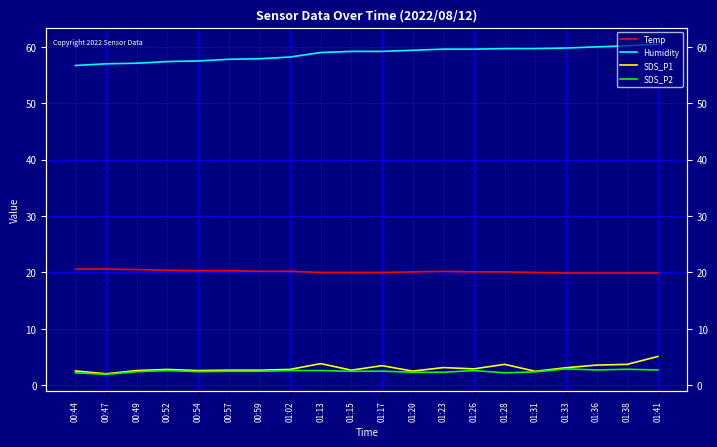

Rank the categories by Temp value from lowest to highest.

01:33, 01:36, 01:38, 01:41, 01:13, 01:15, 01:17, 01:31, 01:20, 01:26, 01:28, 00:59, 01:02, 01:23, 00:54, 00:57, 00:52, 00:49, 00:44, 00:47